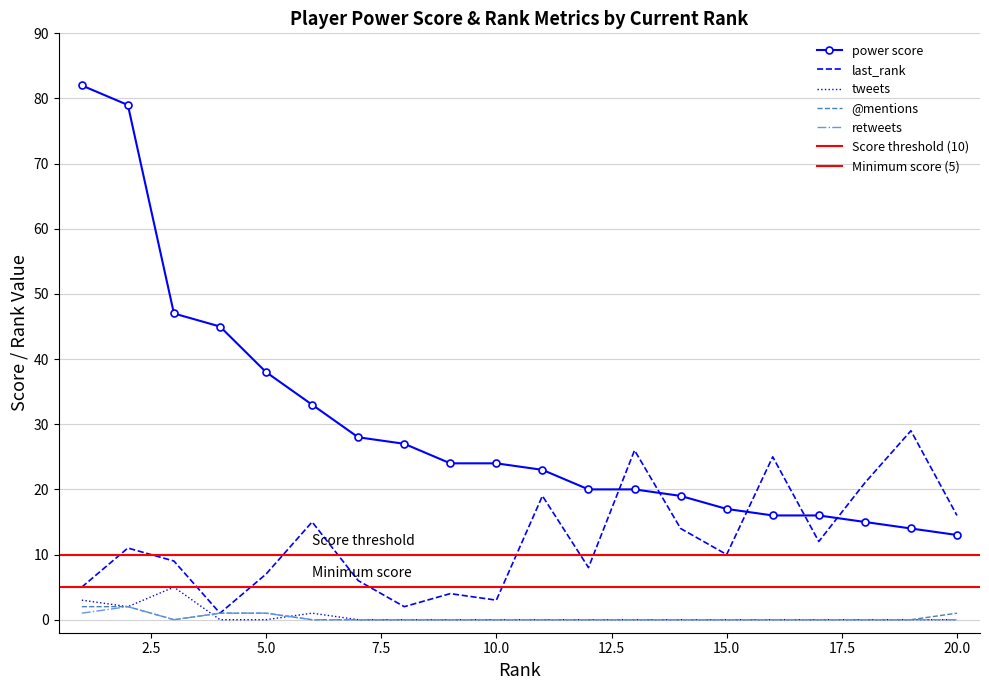

Reading left to right, list all the values displayed in this chart.

power score: 82	79	47	45	38	33	28	27	24	24	23	20	20	19	17	16	16	15	14	13
last_rank: 5	11	9	1	7	15	6	2	4	3	19	8	26	14	10	25	12	21	29	16
tweets: 3	2	5	0	0	1	0	0	0	0	0	0	0	0	0	0	0	0	0	0
@mentions: 2	2	0	1	1	0	0	0	0	0	0	0	0	0	0	0	0	0	0	1
retweets: 1	2	0	1	1	0	0	0	0	0	0	0	0	0	0	0	0	0	0	0